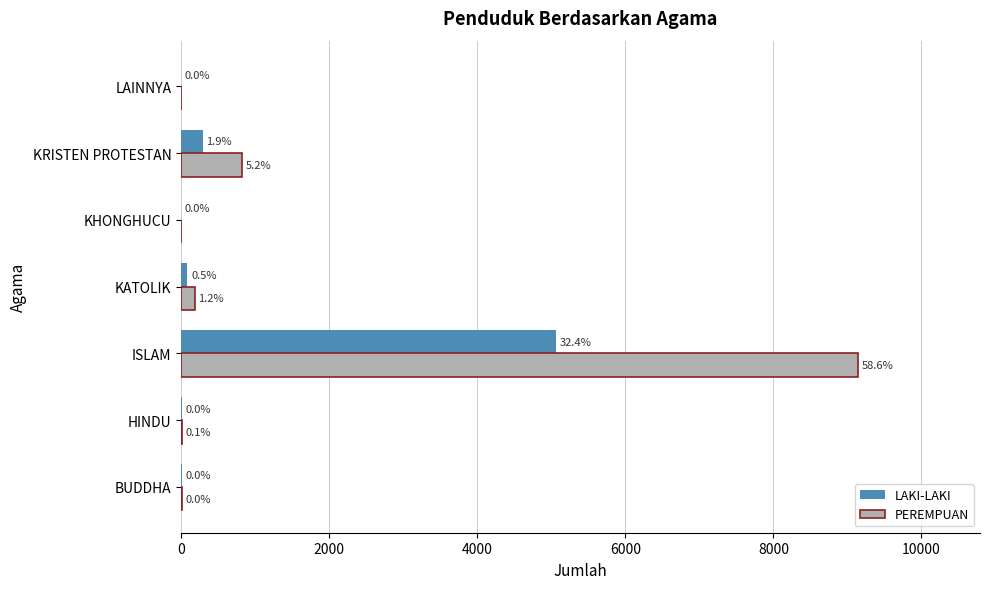

What are all the series names shown in the legend?

LAKI-LAKI, PEREMPUAN